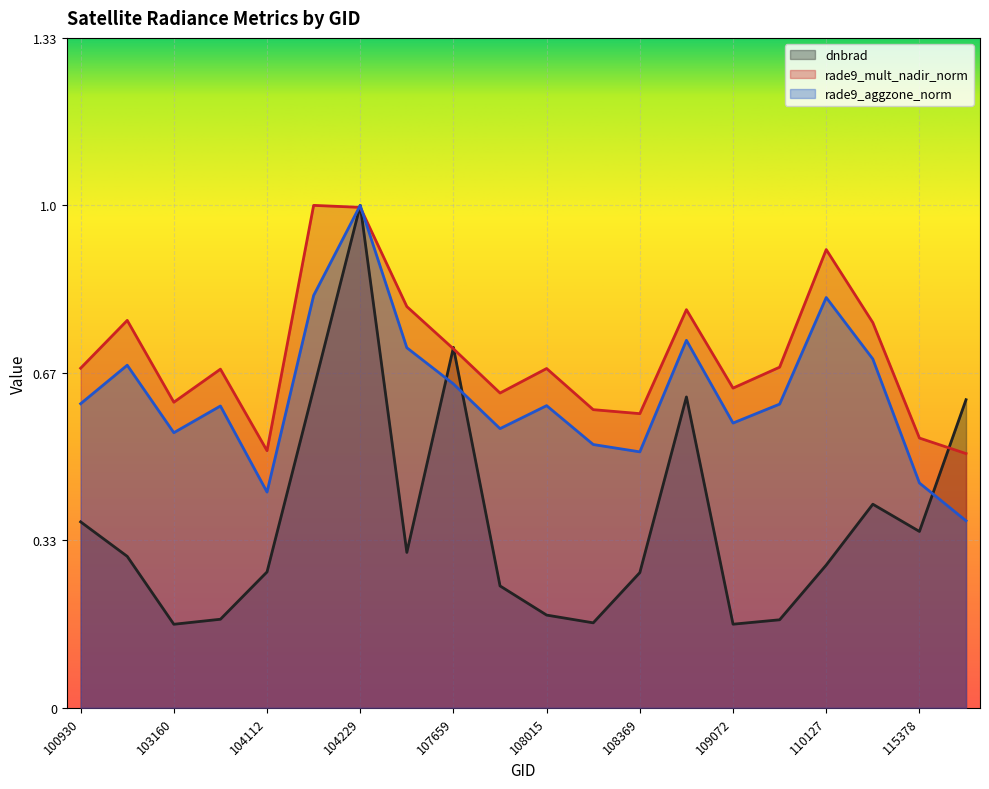

Read the dnbrad value at 107843.

1.5